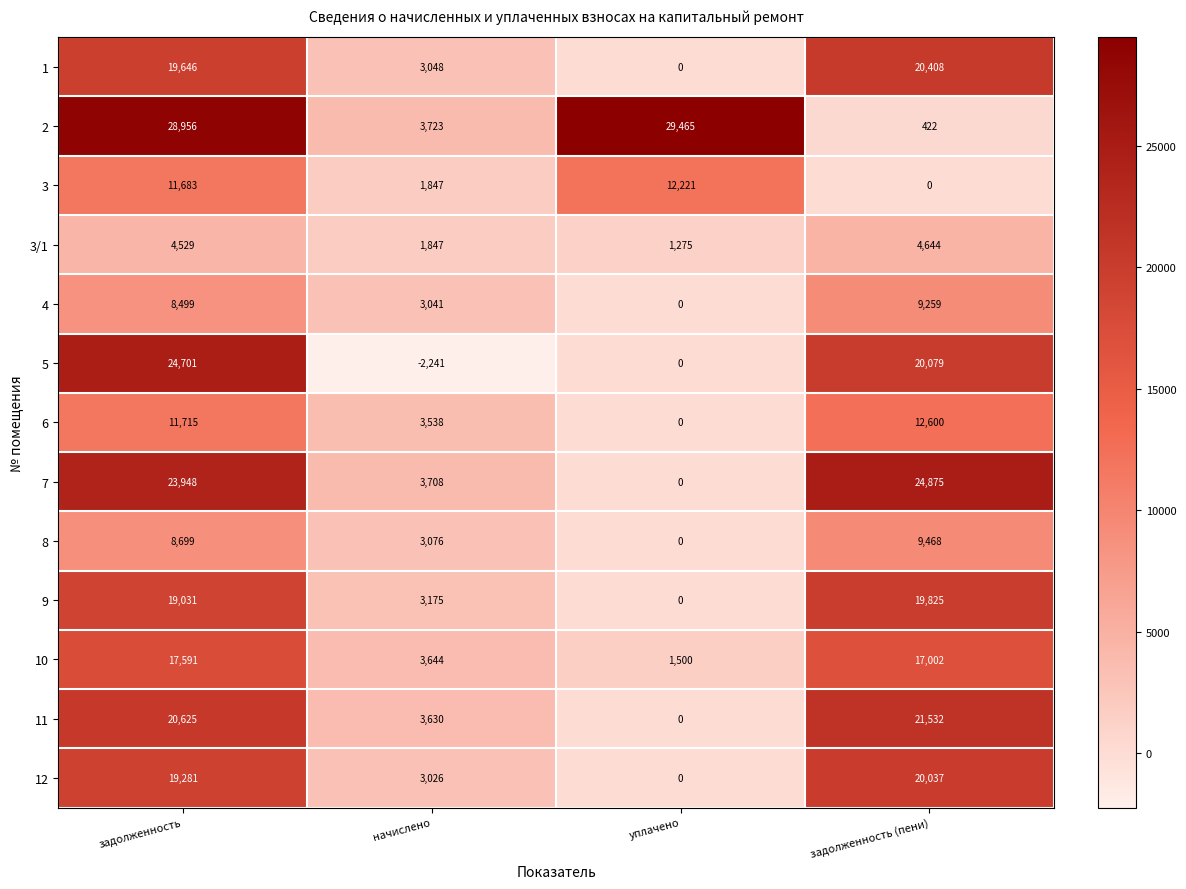

True or false: 12 has a value of 20037 at задолженность (пени).

True